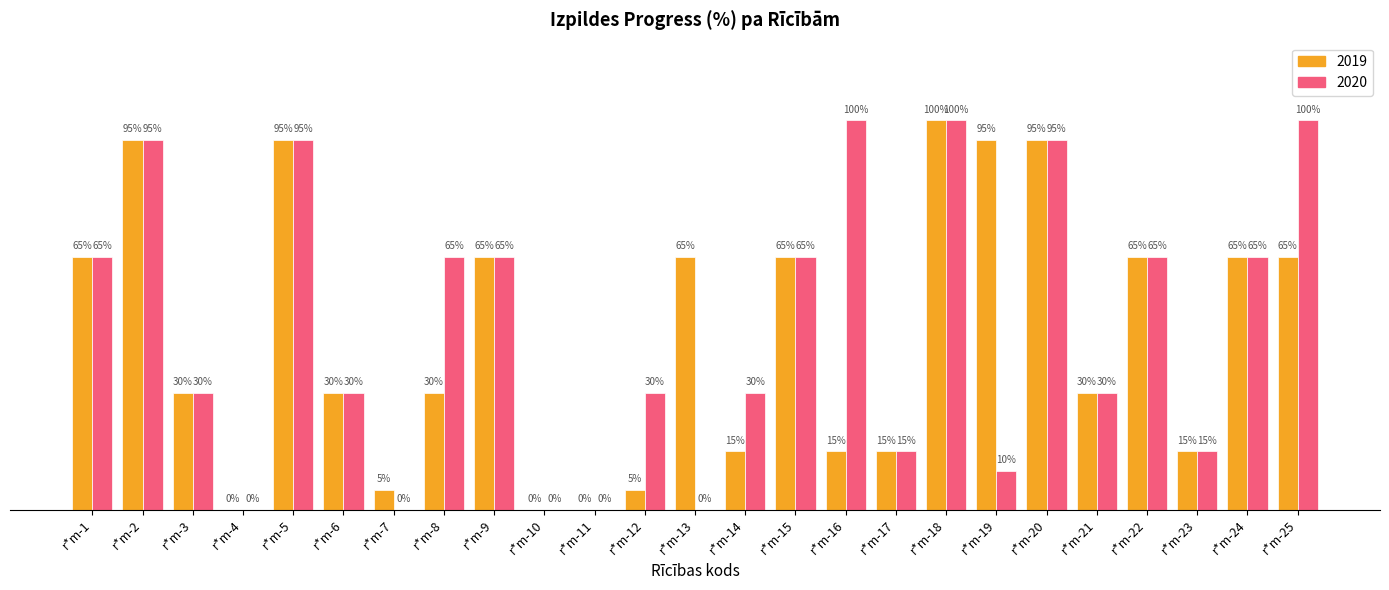

At which category is the sum across all series the highest?

r*m-18